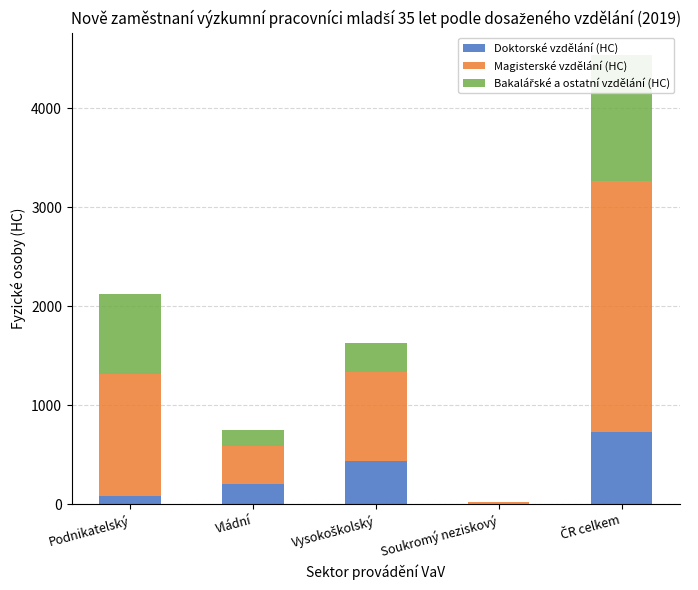

How many data points does each series have?

5